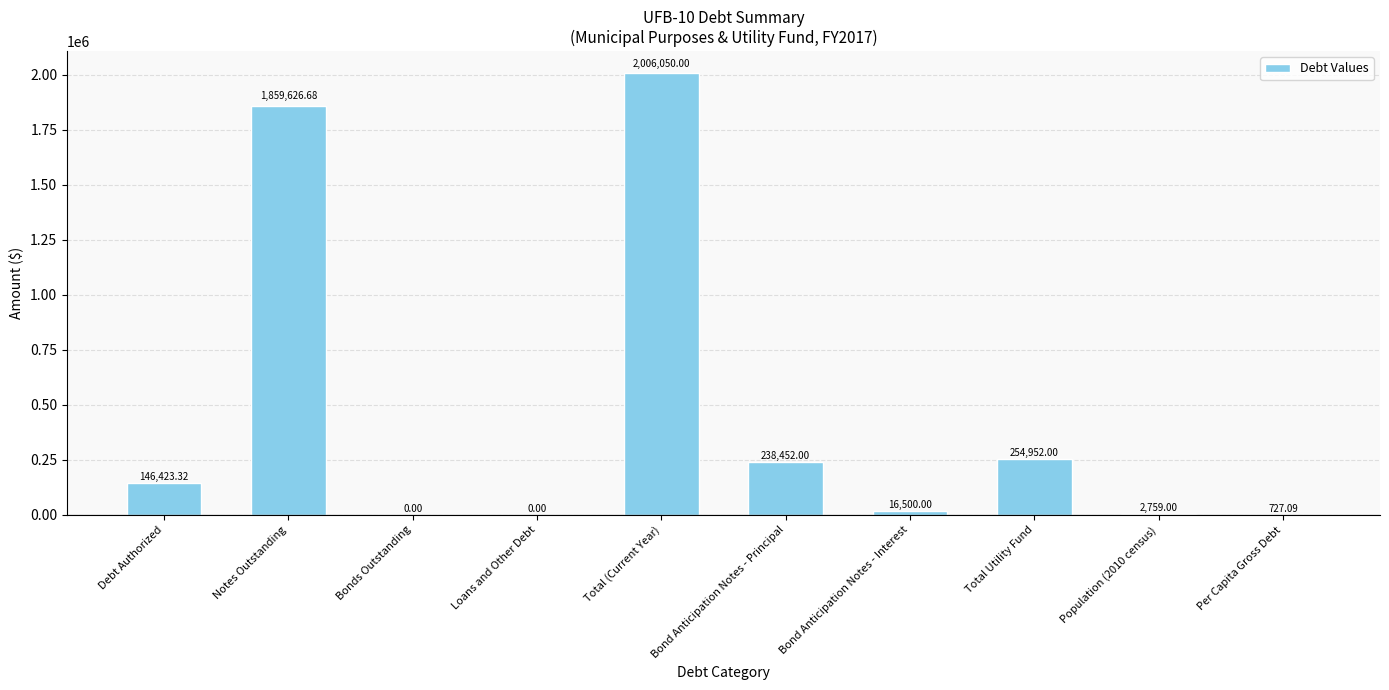

At which label does the data first exceed 146423?

Debt Authorized